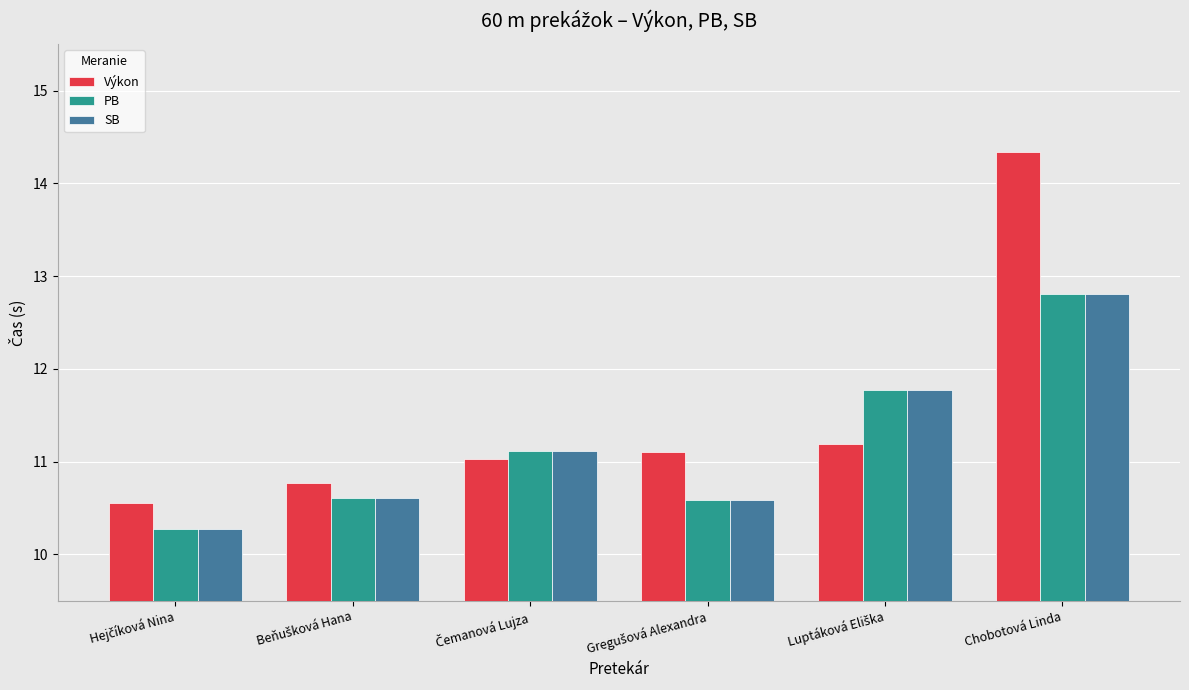

Which series has the largest range (max minus min)?

Výkon